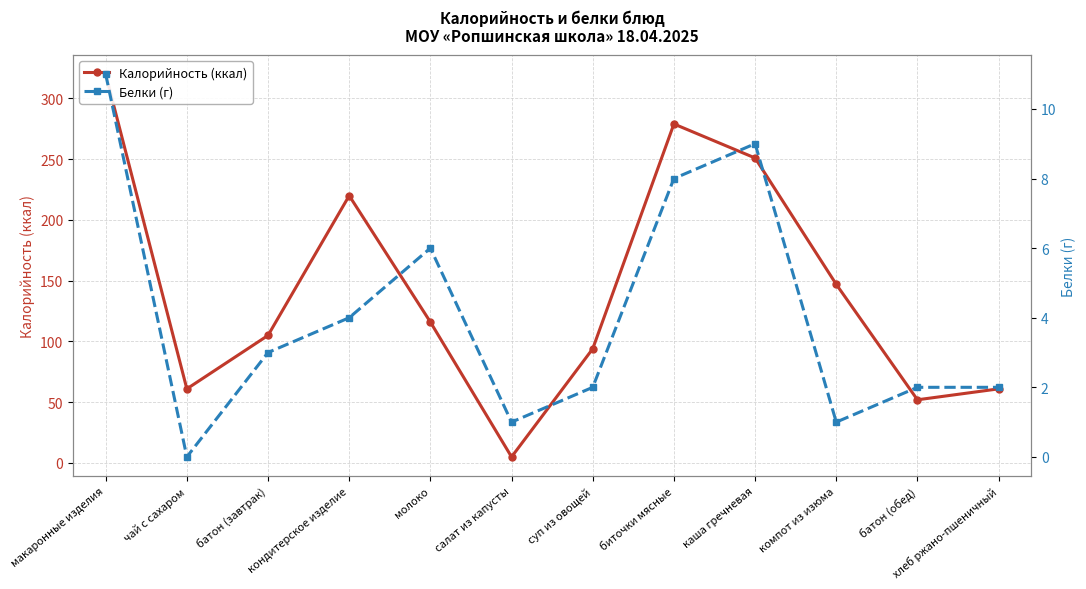

In Калорийность (ккал), how many points are lower than both neighbors (excluding endpoints)?

3